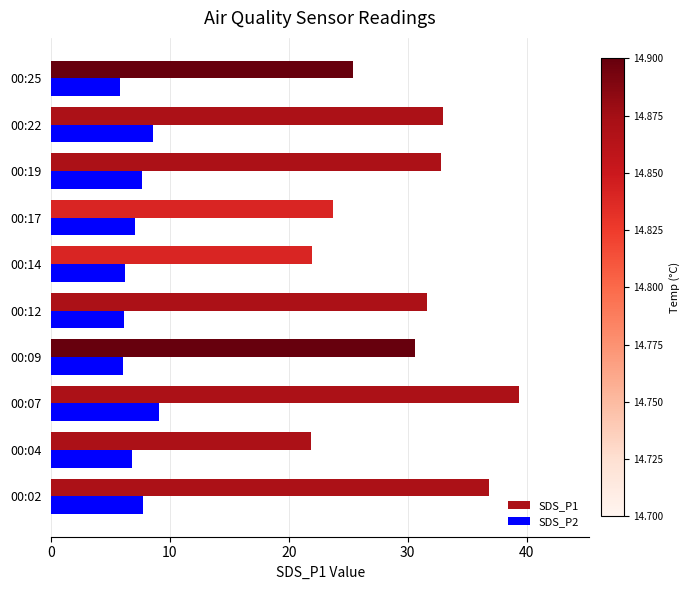

What is the highest value of the SDS_P2 series?

9.1